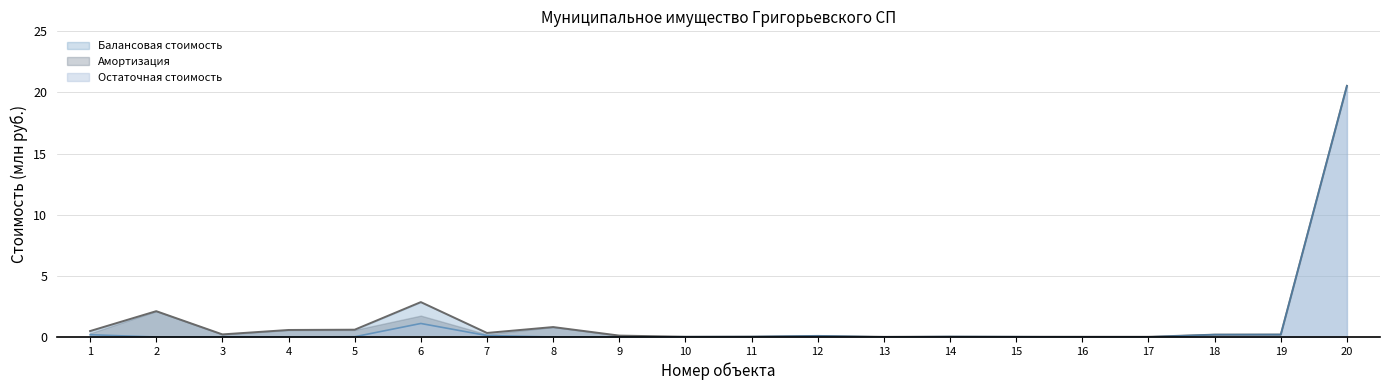

How many distinct data groups are displayed?

3